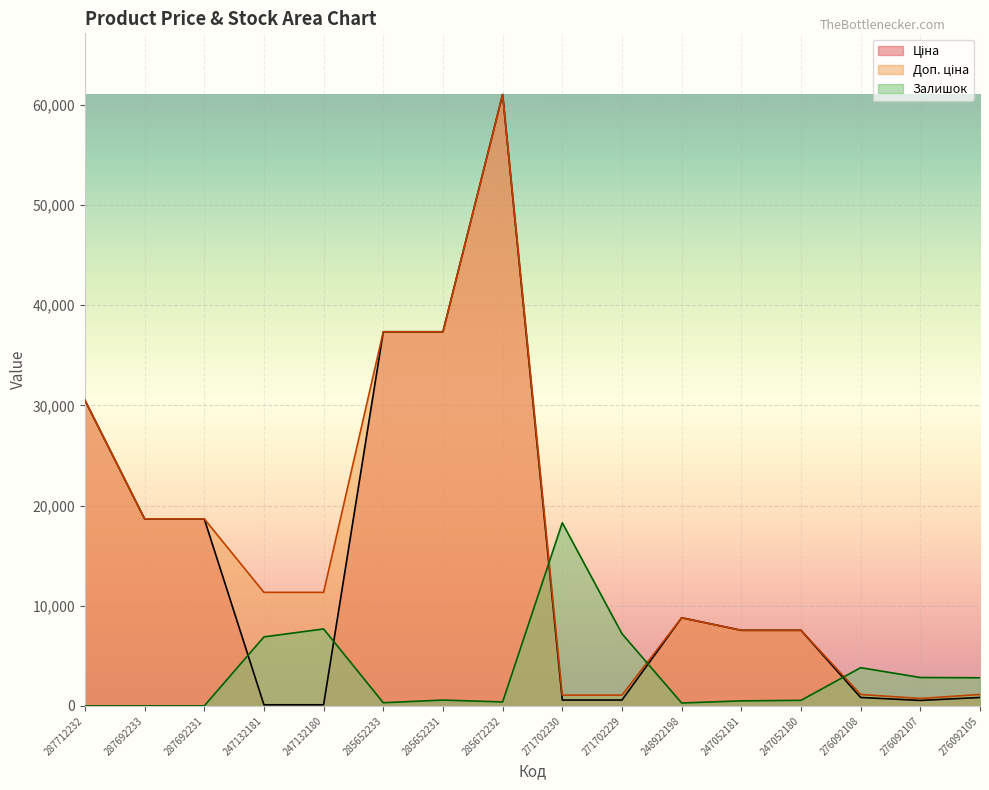

True or false: Ціна and Залишок intersect in this chart.

True